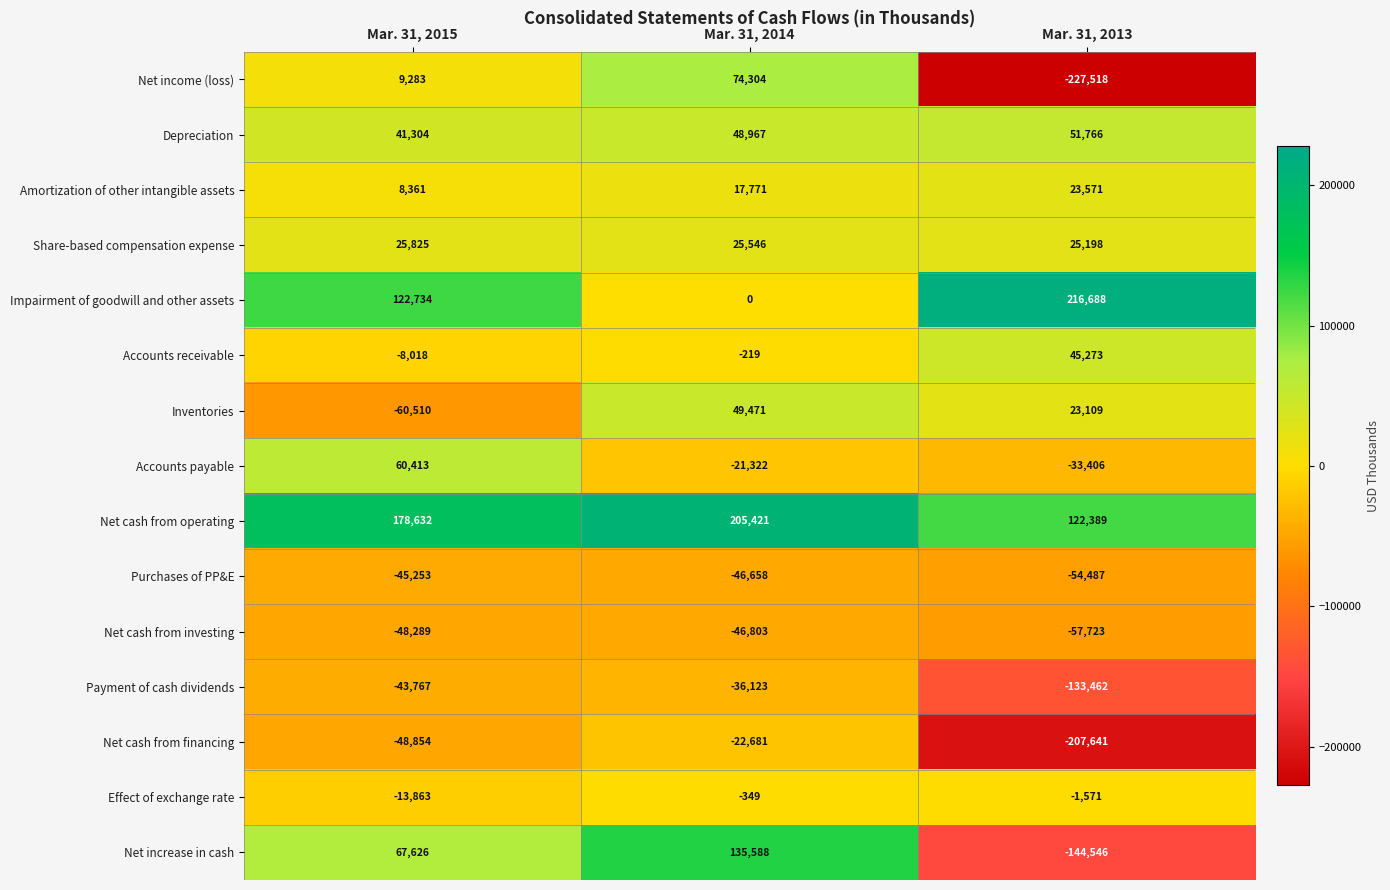

List the series in order of their peak value, lowest first.

Net cash from investing, Purchases of PP&E, Payment of cash dividends, Net cash from financing, Effect of exchange rate, Amortization of other intangible assets, Share-based compensation expense, Accounts receivable, Inventories, Depreciation, Accounts payable, Net income (loss), Net increase in cash, Net cash from operating, Impairment of goodwill and other assets